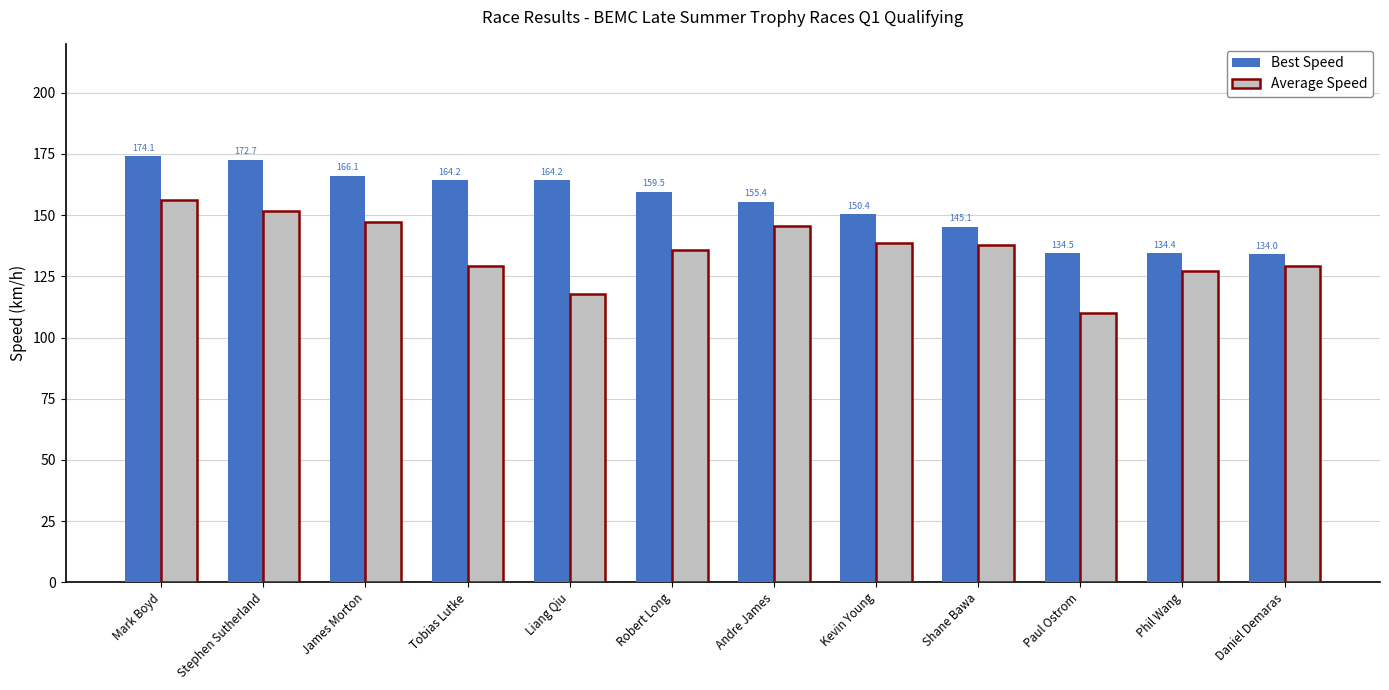

Rank the series by their maximum value, from highest to lowest.

Best Speed, Average Speed